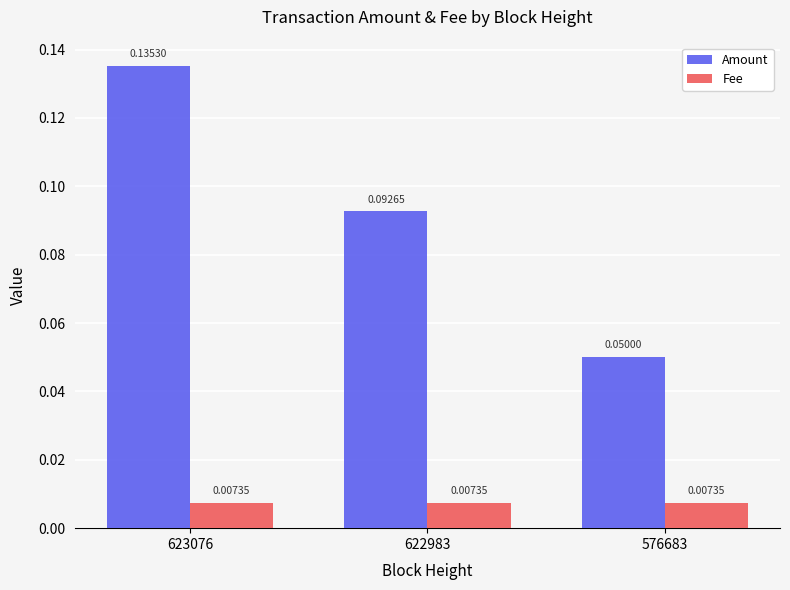

Which series has the widest spread of values?

Amount